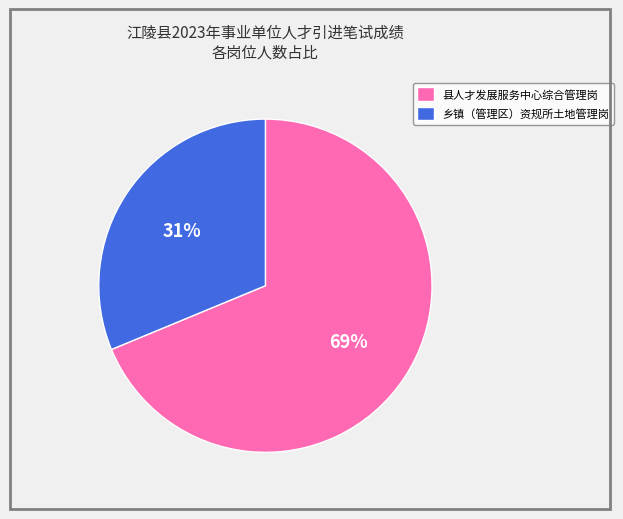

What percentage is the 县人才发展服务中心综合管理岗 slice, to the nearest percent?

69%